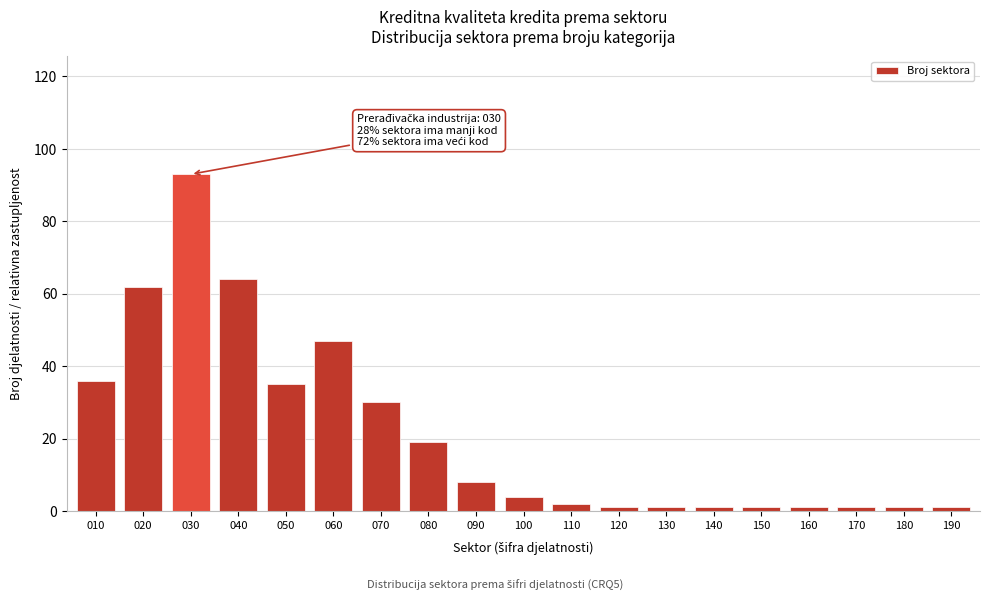

Reading left to right, transcribe all the data shown in this chart.

010=36	020=62	030=93	040=64	050=35	060=47	070=30	080=19	090=8	100=4	110=2	120=1	130=1	140=1	150=1	160=1	170=1	180=1	190=1